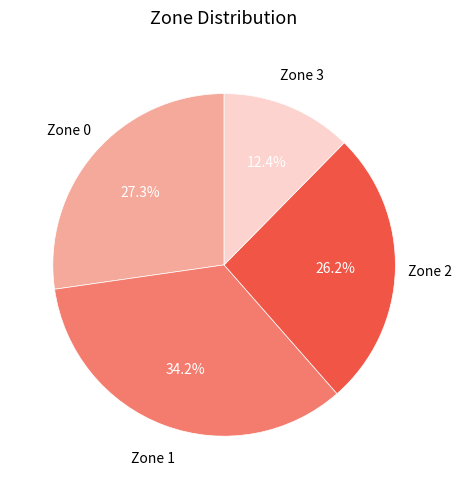

Is there a majority slice in this chart?

No